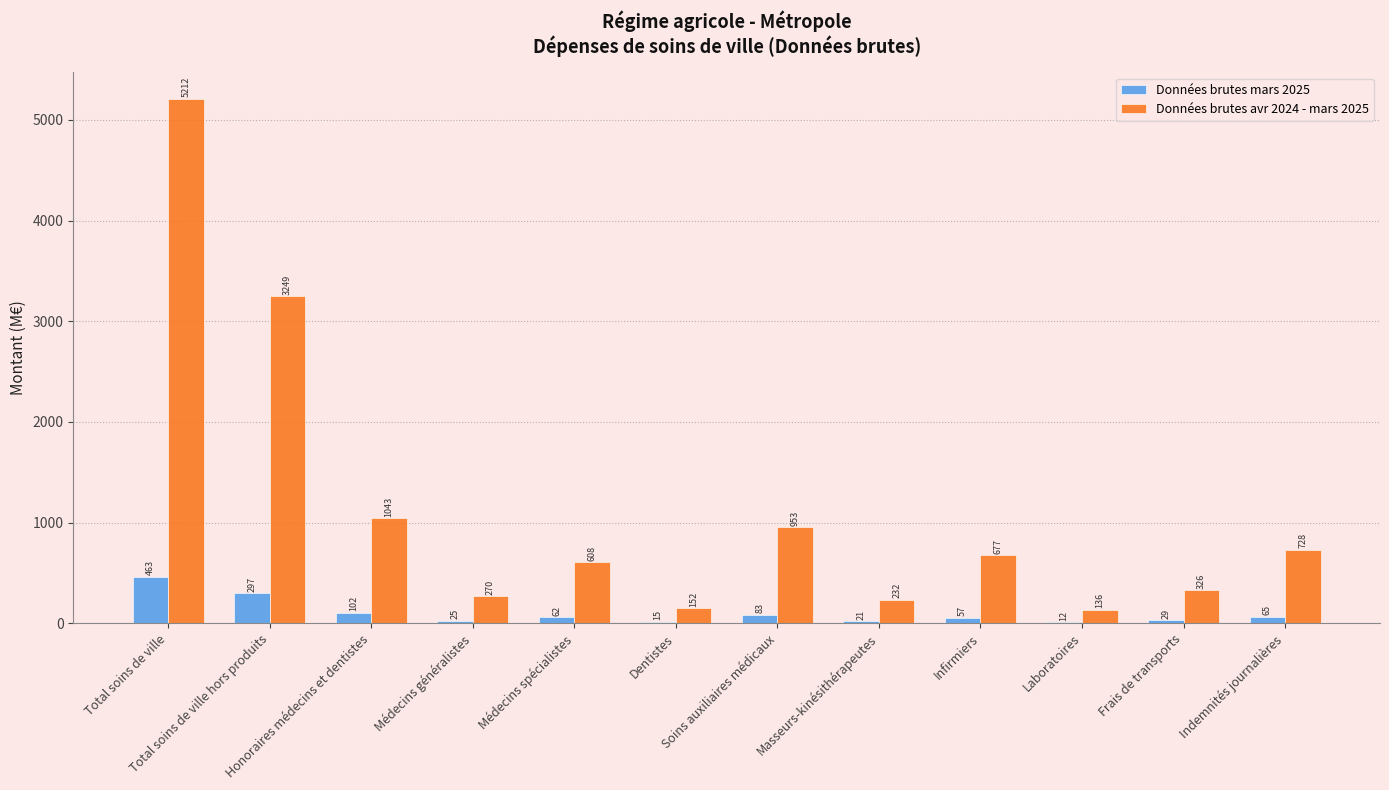

What is the greatest value displayed?

5212.3